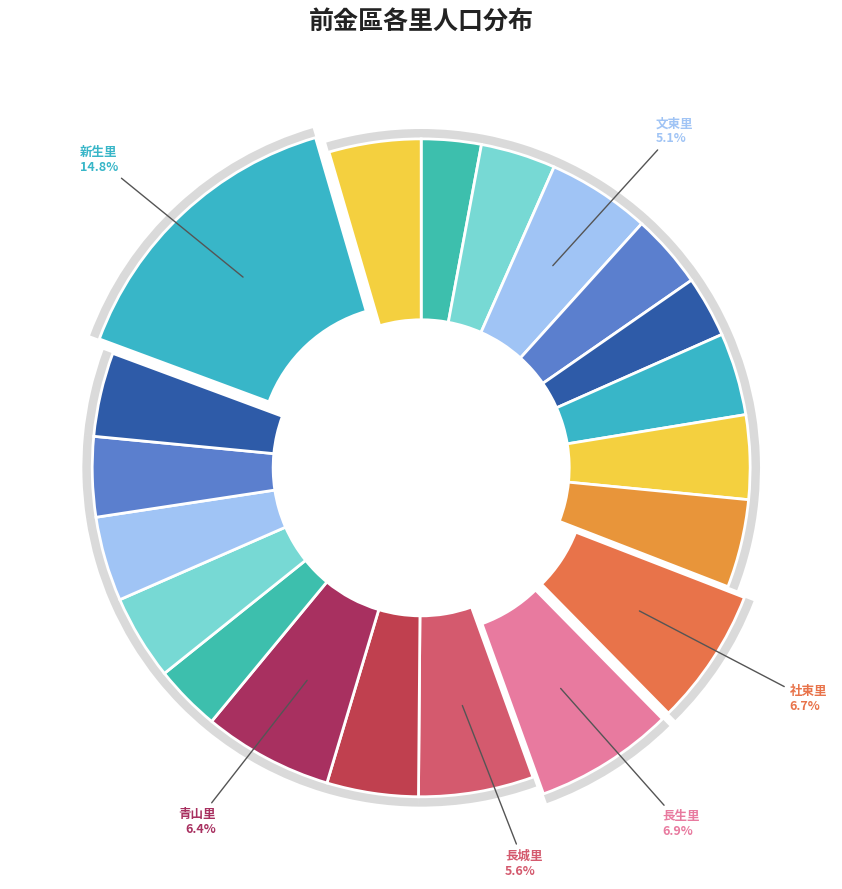

True or false: 三川里 accounts for 3% of the total.

True